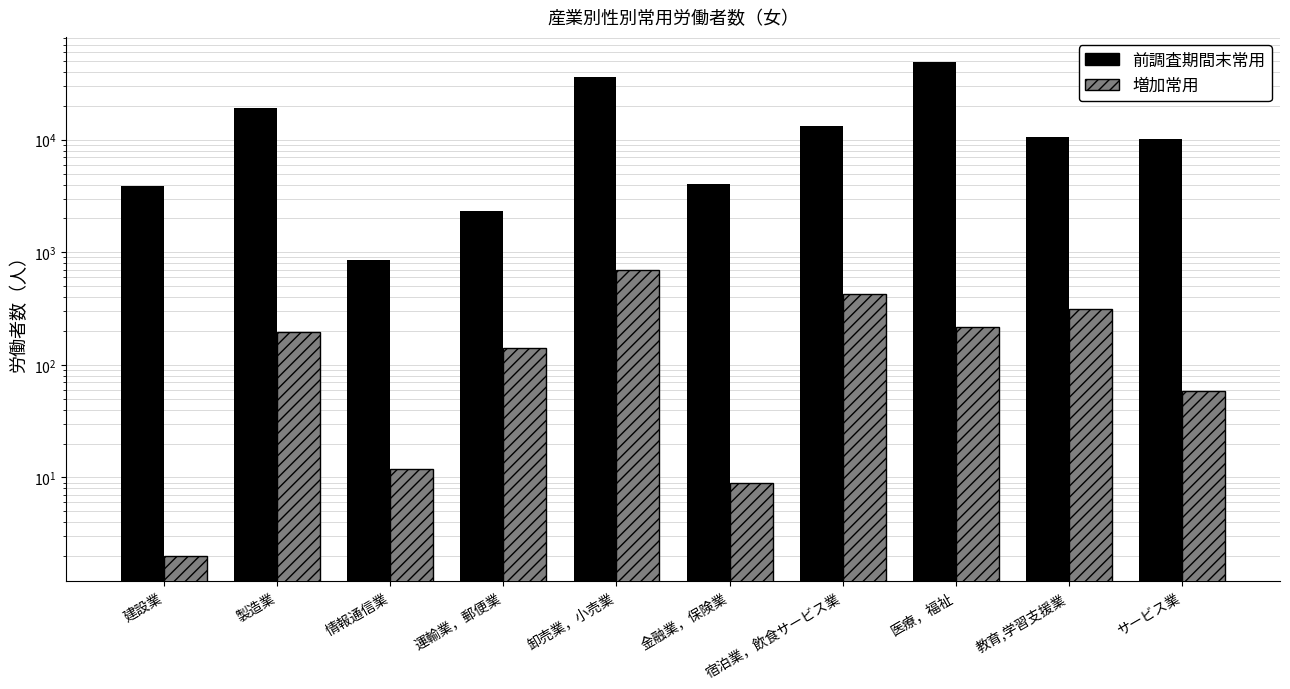

How many bars are there in total?

20